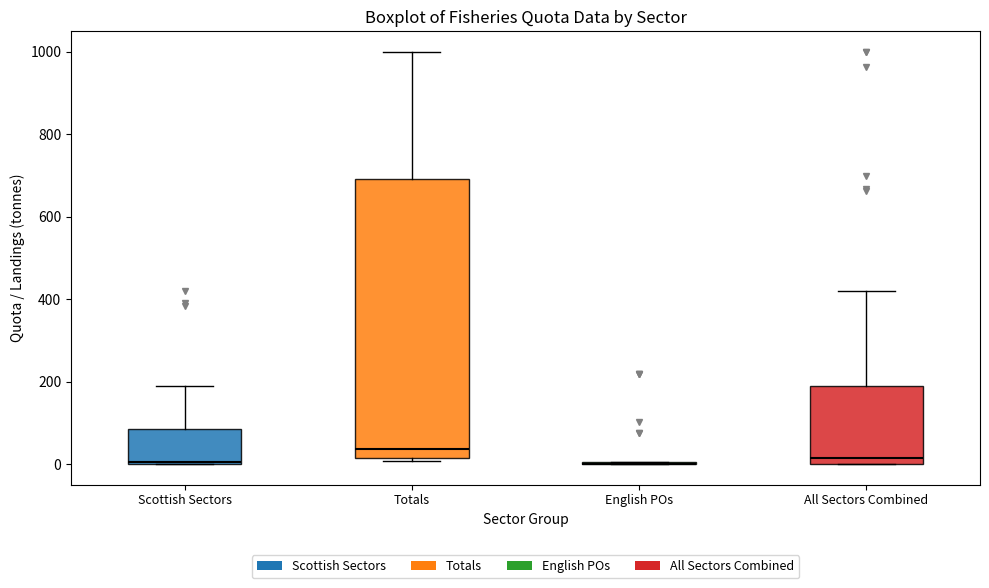

Where is the upper edge of the box for Totals on the y-axis? The values are not printed on the chart, so give them approximately, as read against the axis.

700